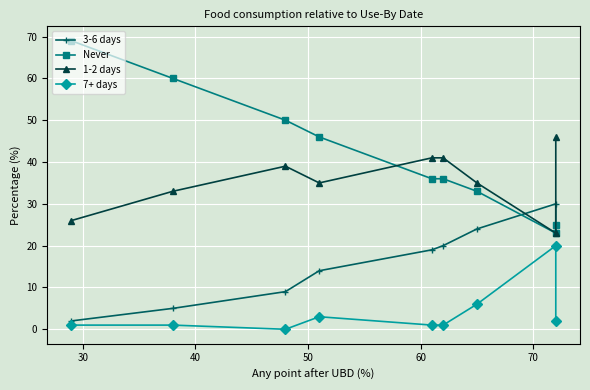

What is the sum of all 3-6 days values?

146